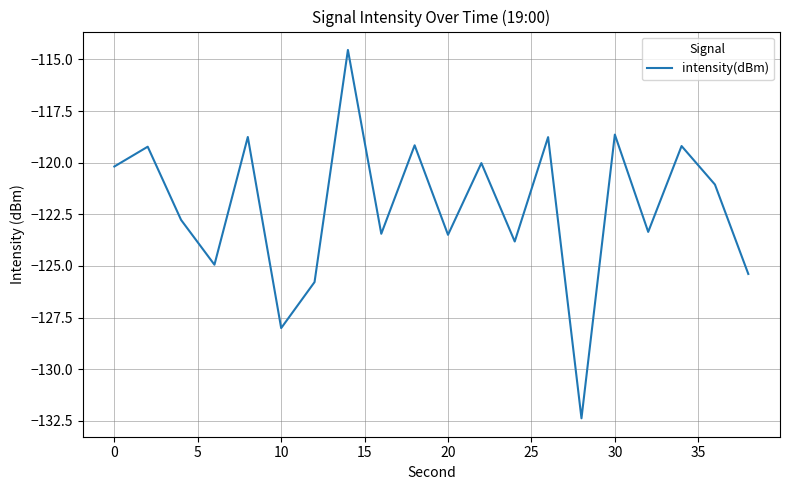

What is the smallest value displayed?

-132.4